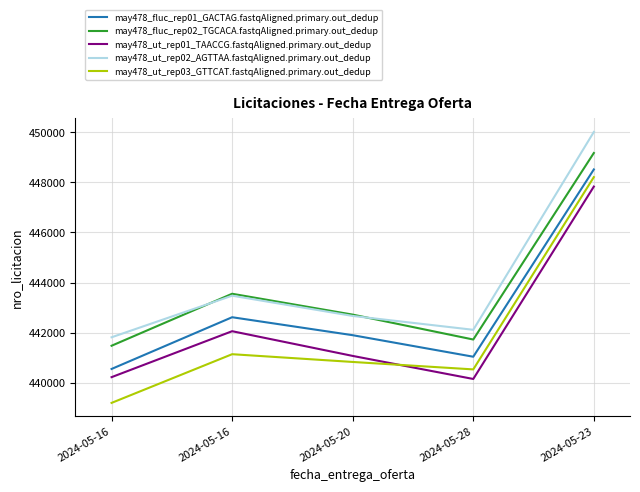

Rank the categories by may478_fluc_rep01_GACTAG.fastqAligned.primary.out_dedup value from highest to lowest.

2024-05-23, 2024-05-16, 2024-05-20, 2024-05-28, 2024-05-16